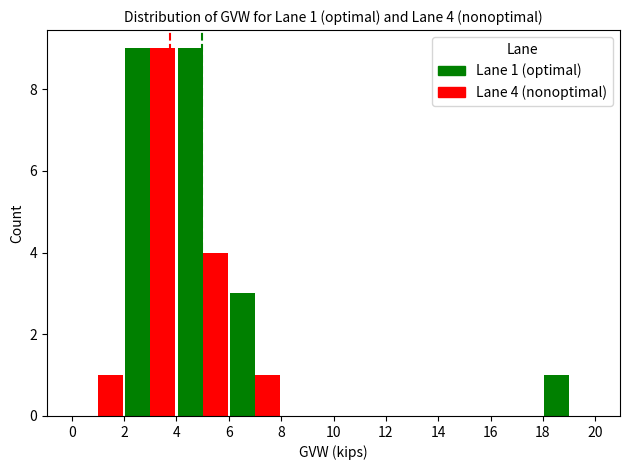

What is the maximum value shown in the chart?

9